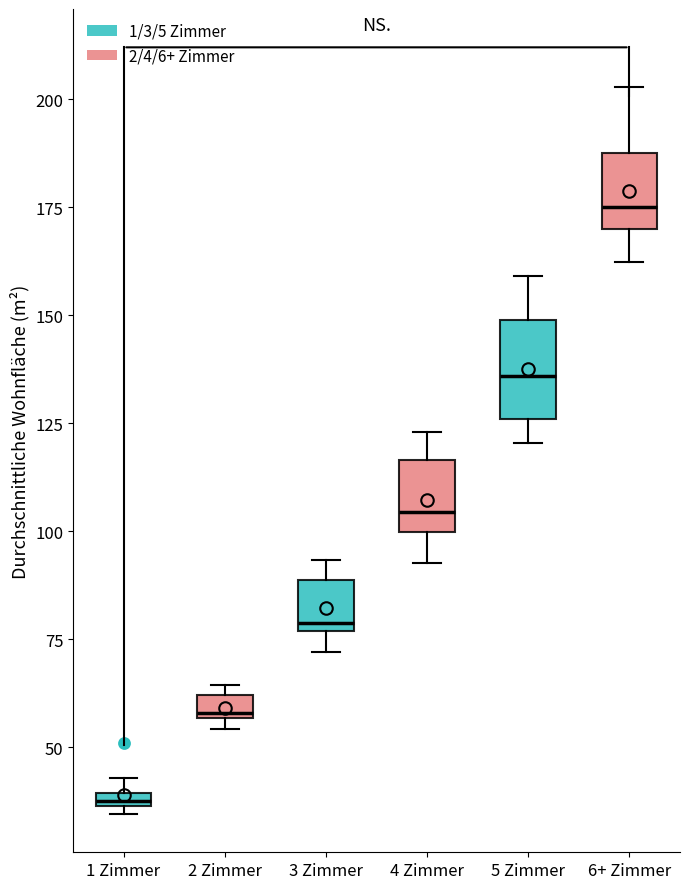

Which box is the tallest, from its lower edge to its upper edge?

5 Zimmer